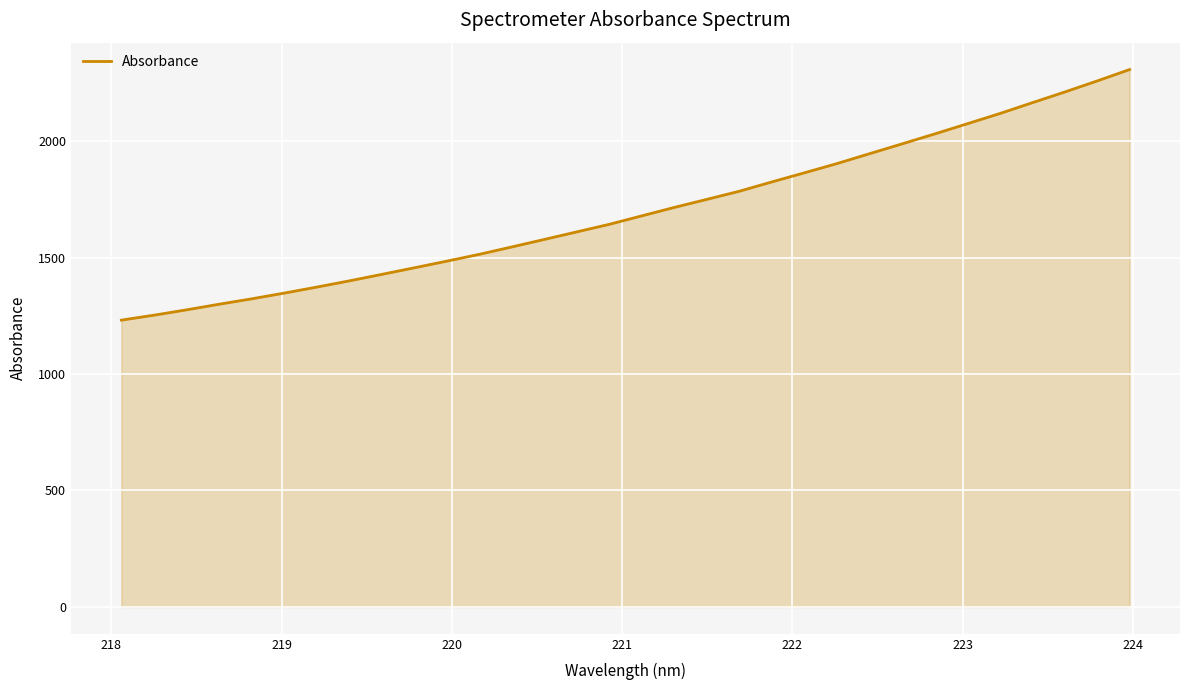

What is the difference between the maximum and minimum values?

1076.0